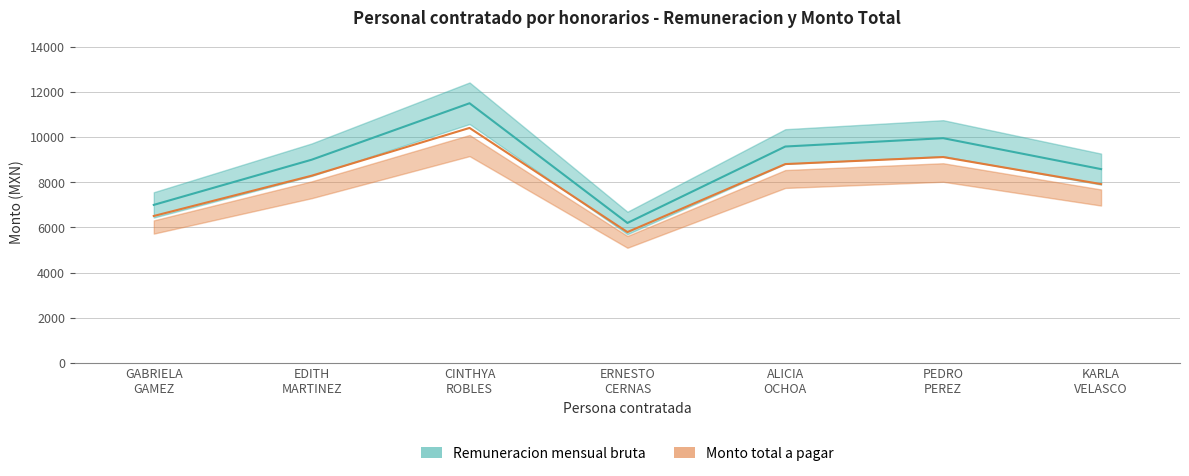

Is it true that Monto total a pagar equals 9117.5 at PEDRO PEREZ?

True